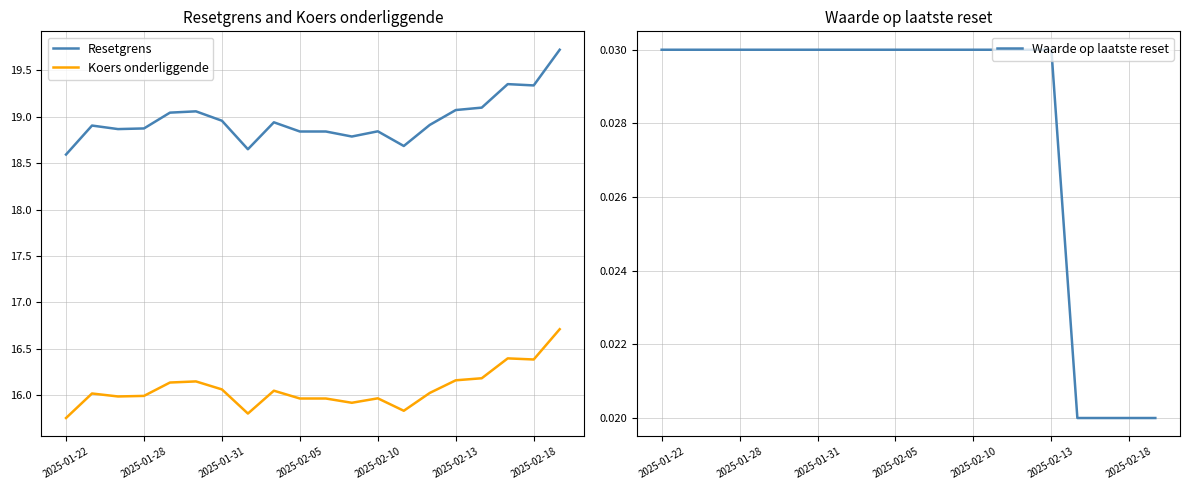

How many lines are shown in the chart?

3